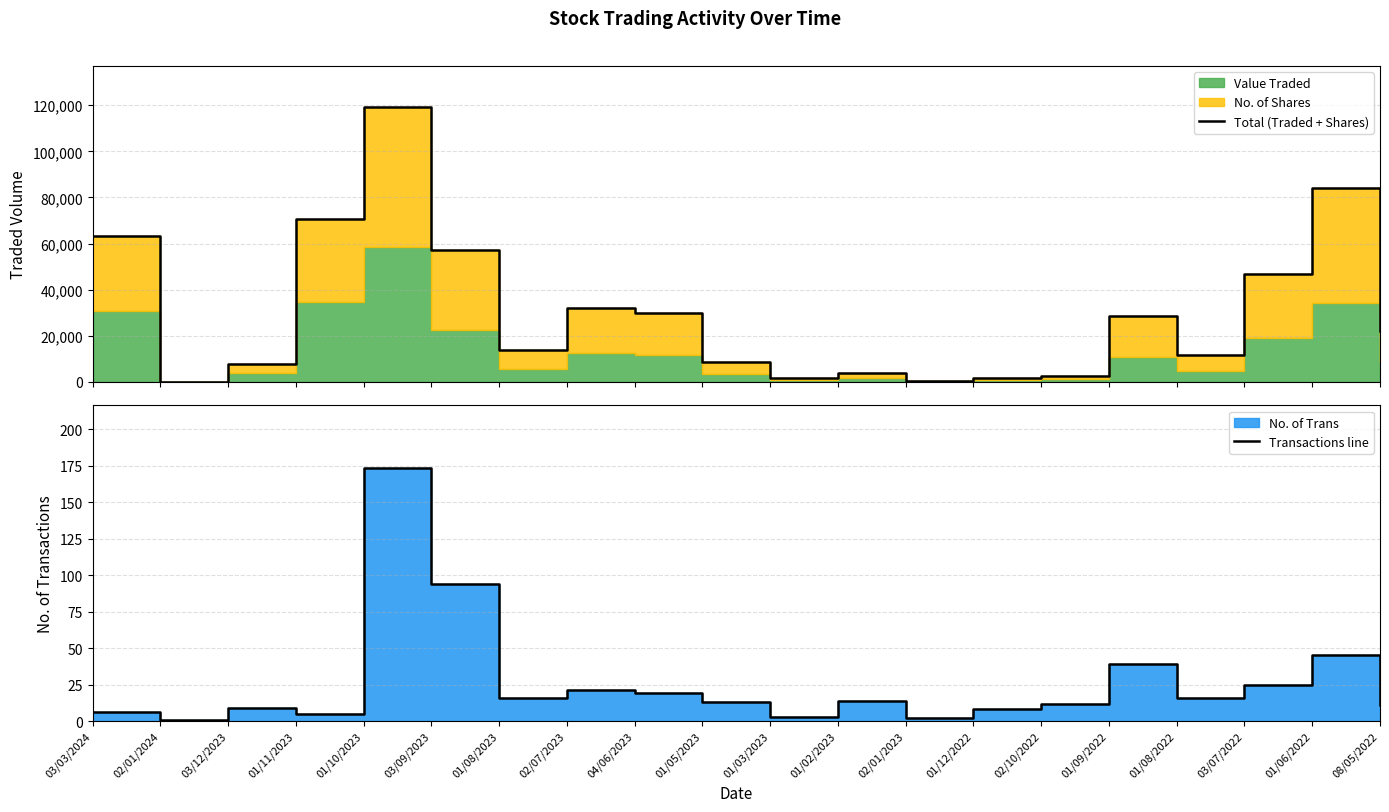

Read the Transactions line value at 01/08/2022.

16